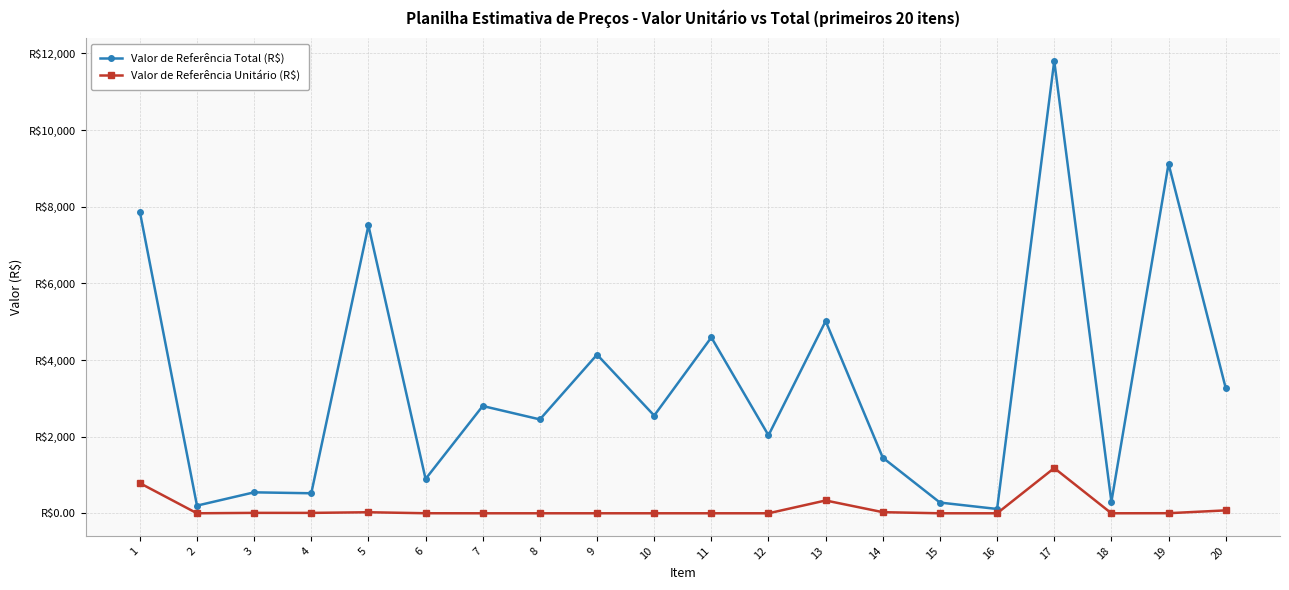

True or false: Valor de Referência Total (R$) has a value of 896.0 at 6.

True